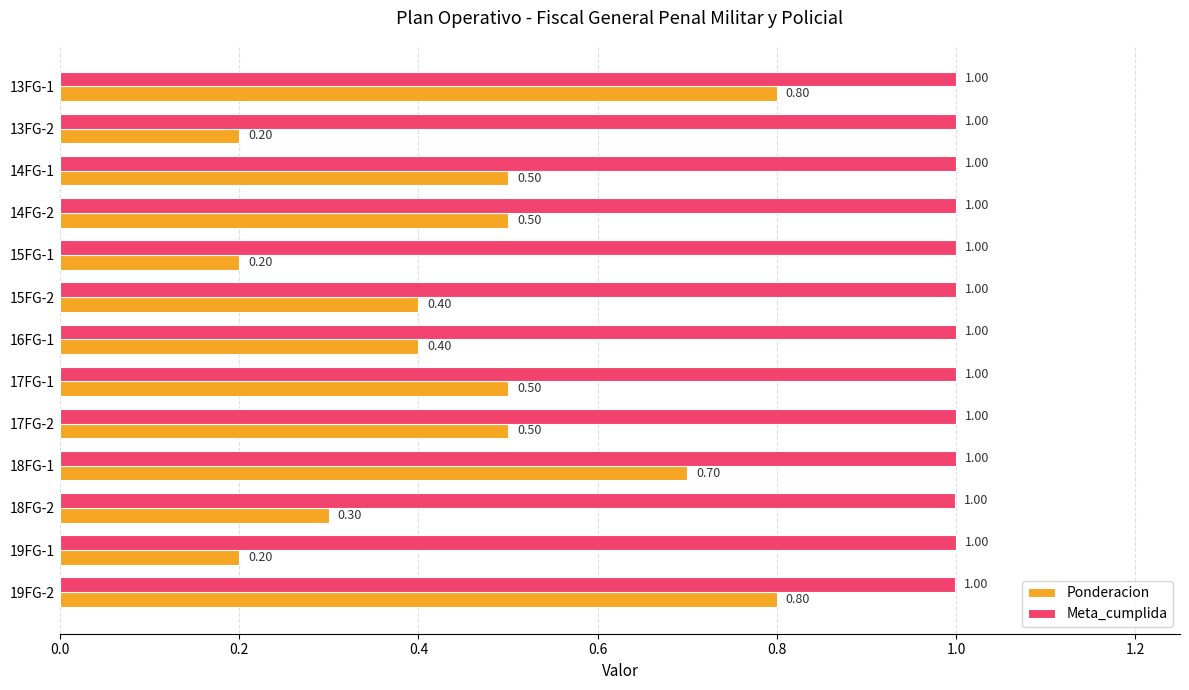

What is the difference between the highest and lowest values at 16FG-1?

0.6